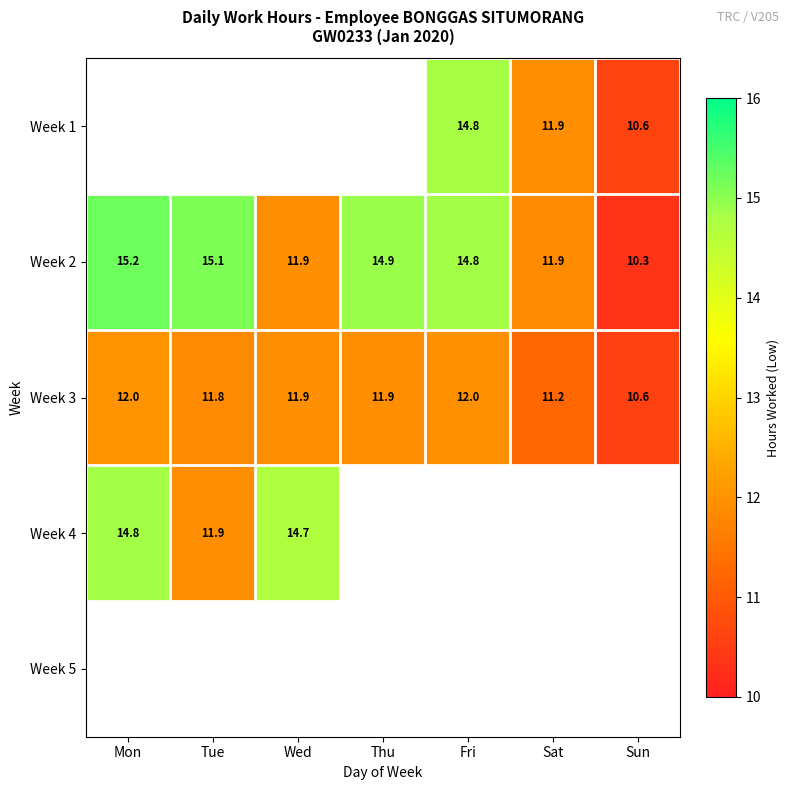

What value does the Week 3 series have at Sun?

10.6